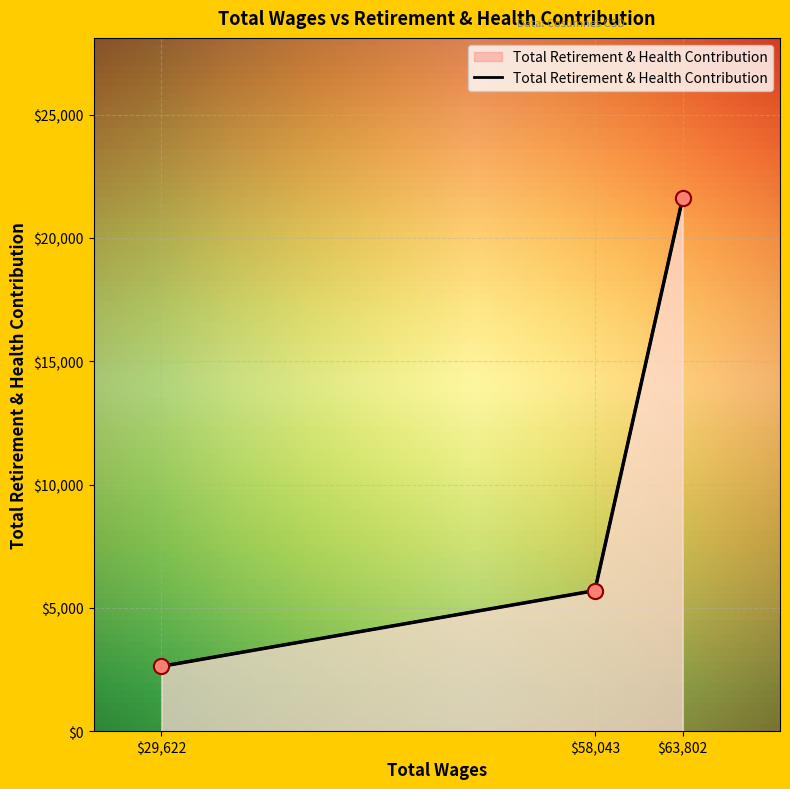

What is the change in value from 63802.0 to 58043.0?

-15924